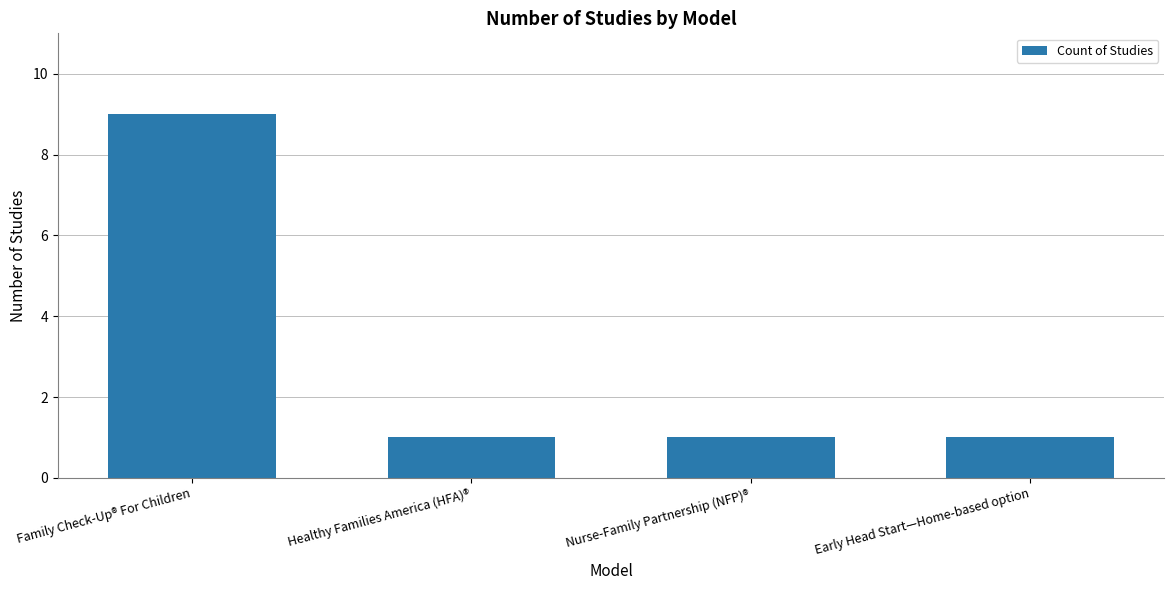

What is the value of the 4th bar from the left?

1